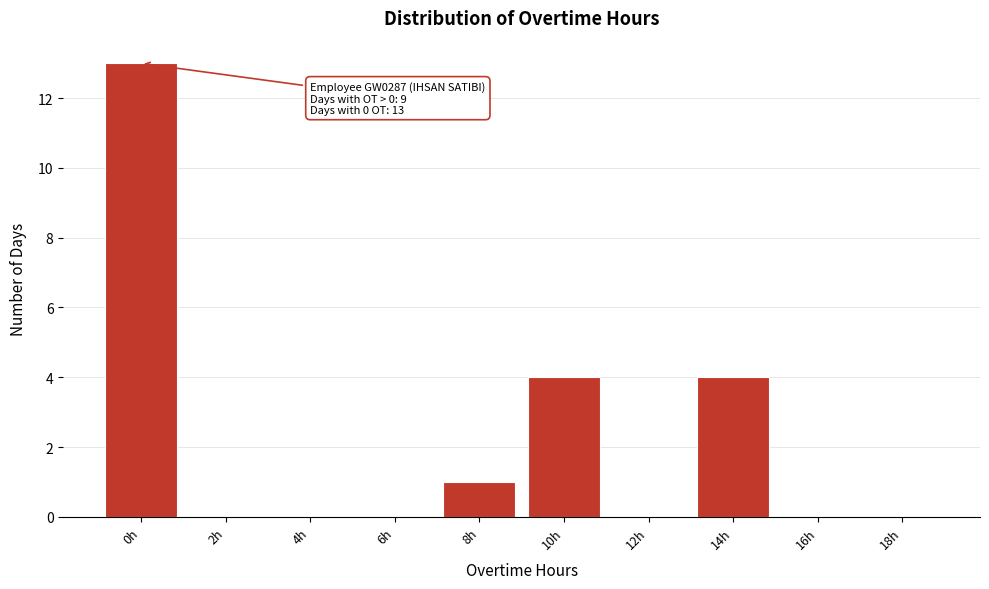

Reading left to right, extract all data points from this chart.

0h=13	2h=0	4h=0	6h=0	8h=1	10h=4	12h=0	14h=4	16h=0	18h=0